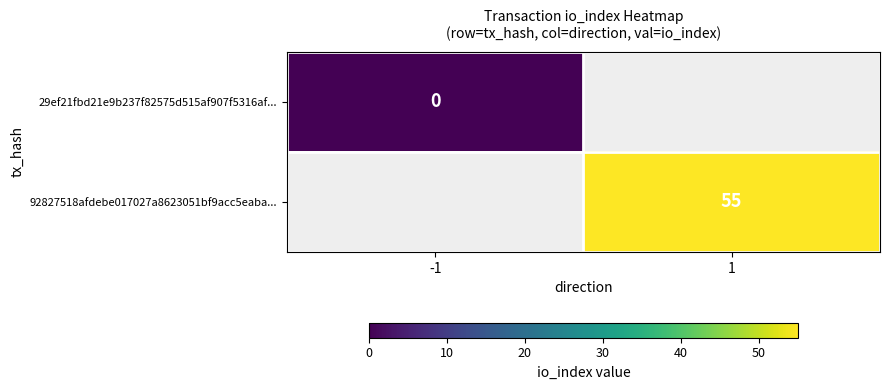

True or false: 92827518afdebe017027a8623051bf9acc5eaba... has a value of 55 at 1.

True